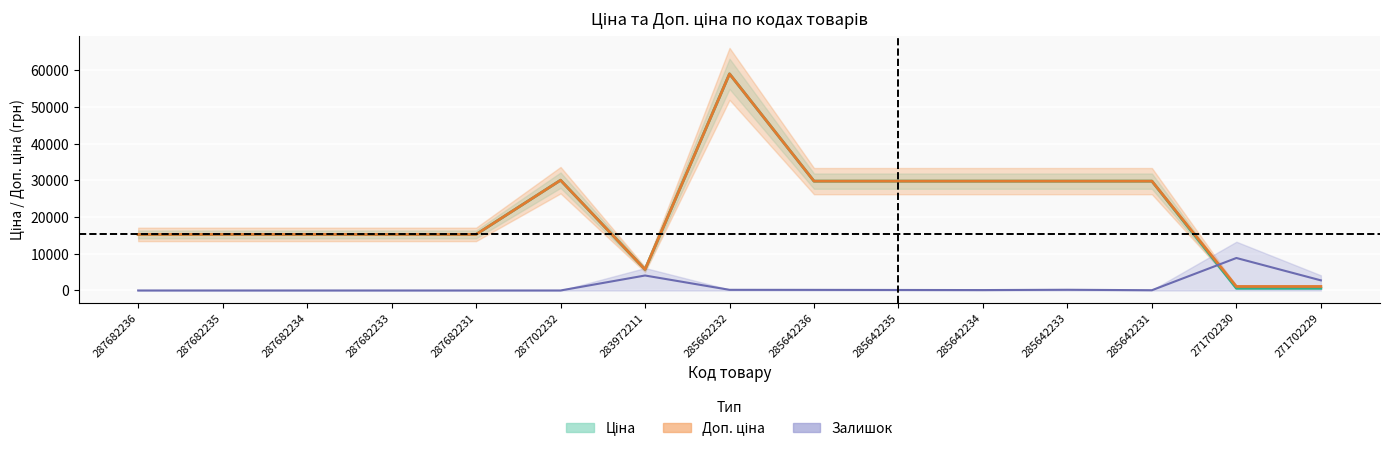

Where is Залишок nearest to the value 4430?

283972211